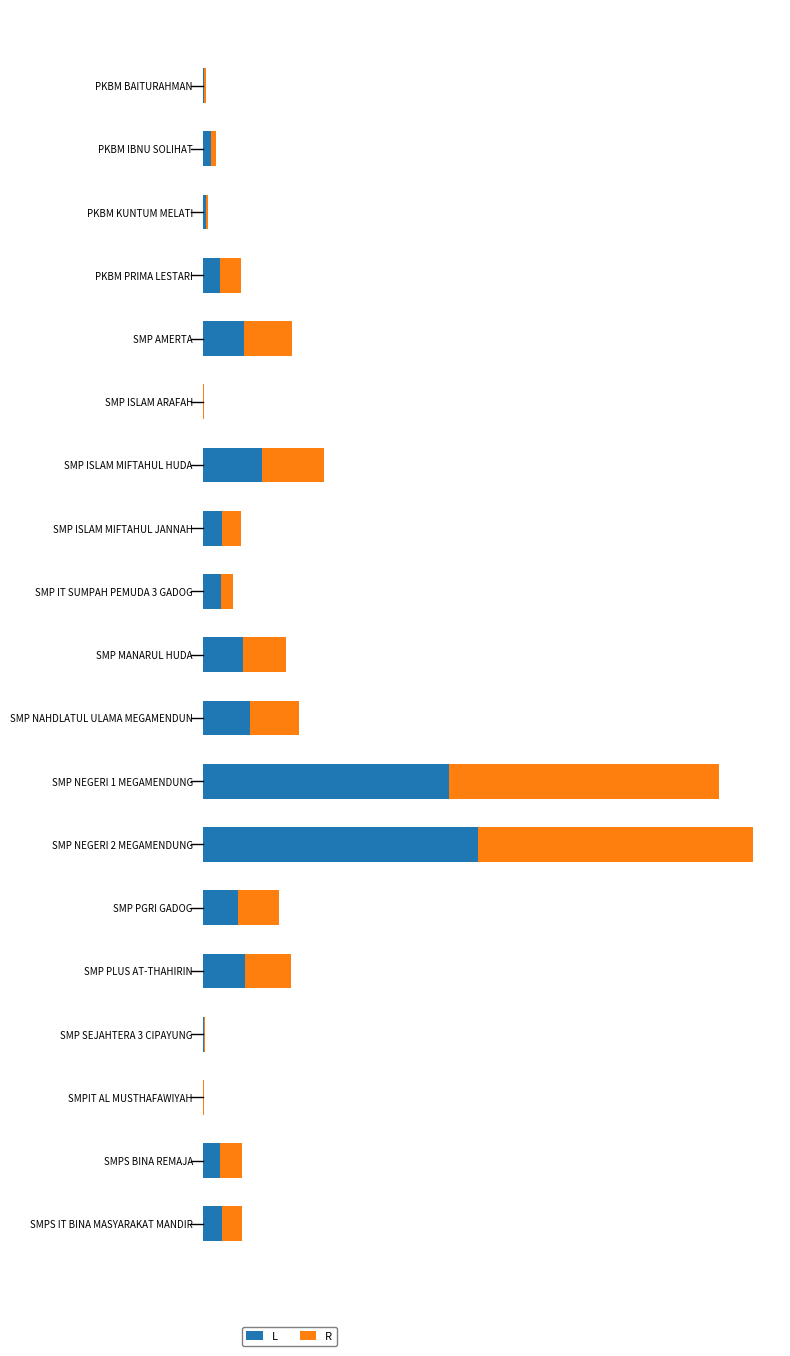

What are all the series names shown in the legend?

L, R